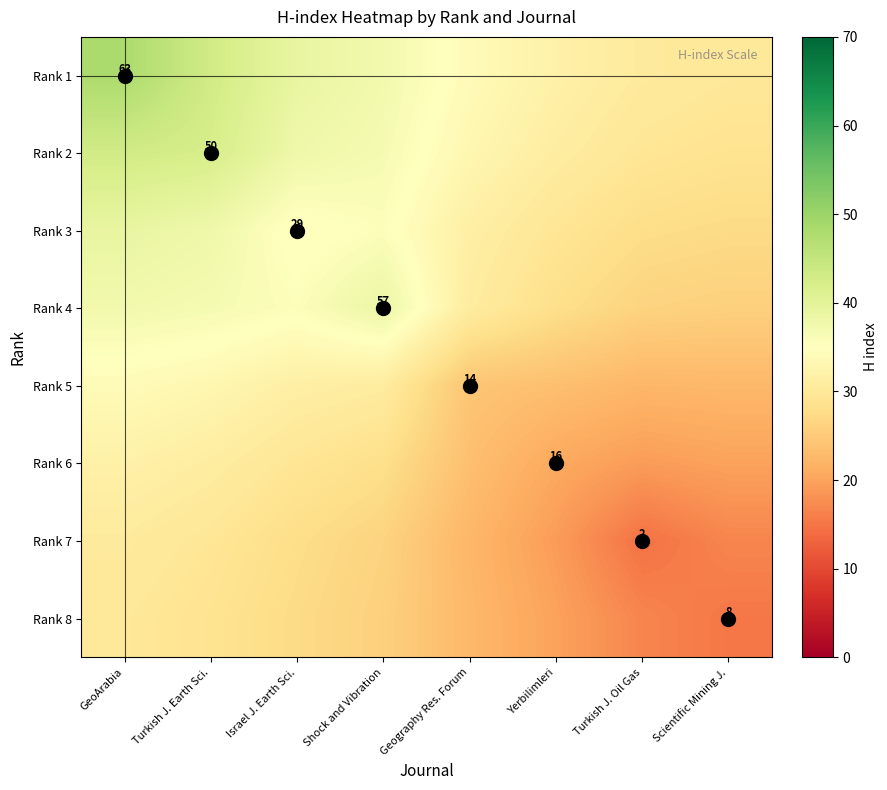

How many data points in Rank 2 are above 36?

4